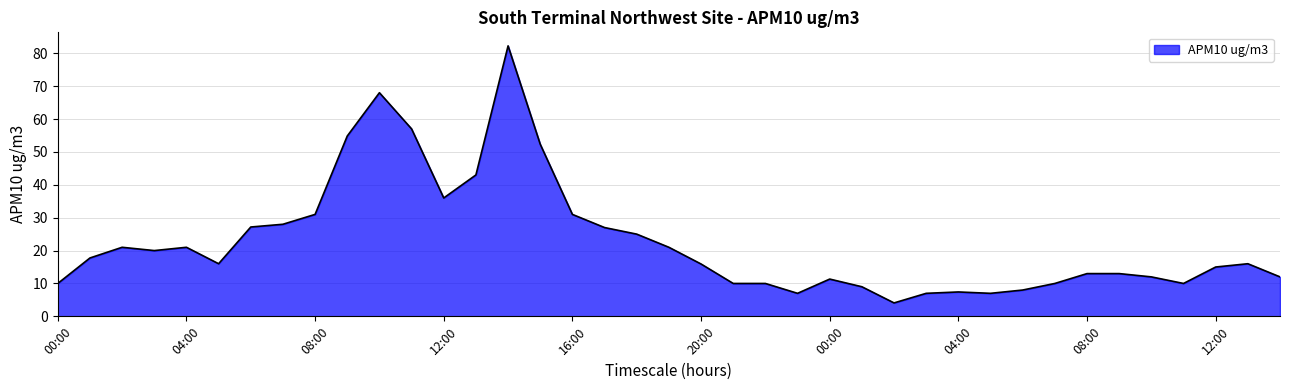

What is the smallest value displayed?

4.1